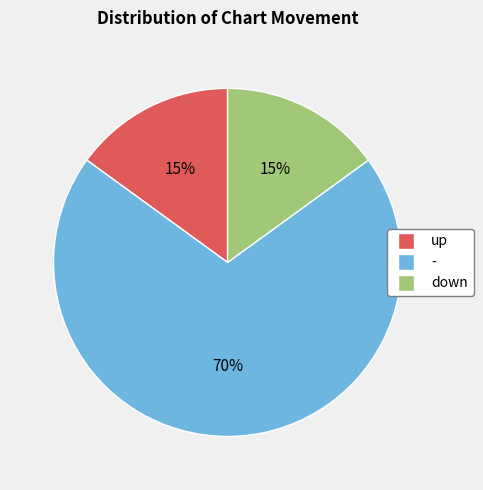

True or false: - accounts for 70% of the total.

True